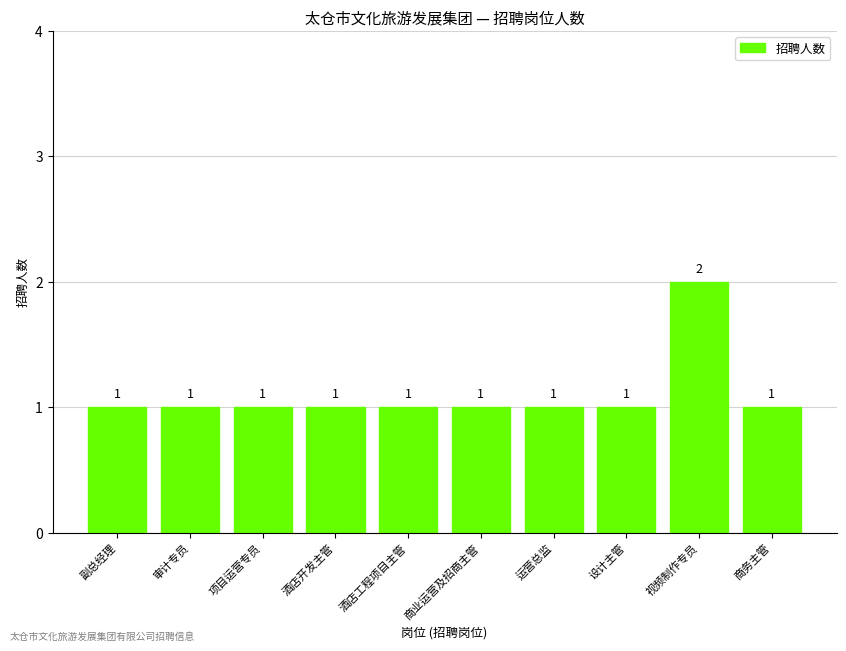

What position from the right is 审计专员?

9